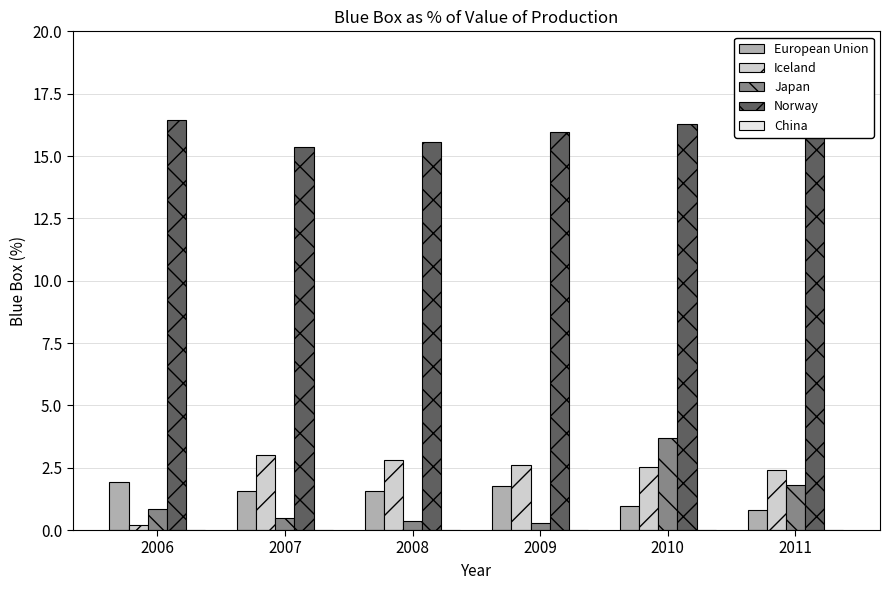

Is the value of European Union at 2006 greater than the value of Norway at 2007?

No